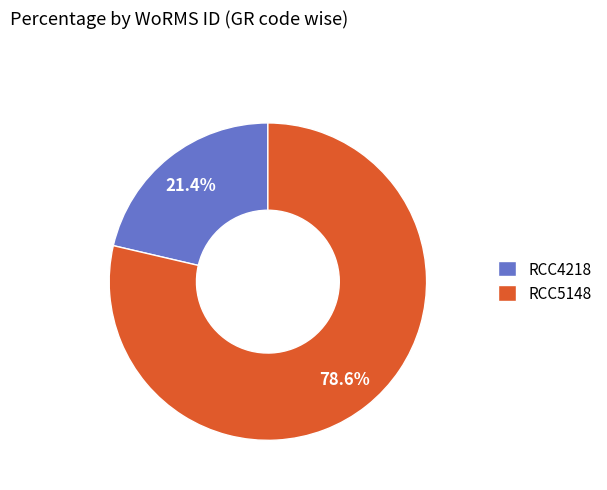

How many slices are in this pie chart?

2